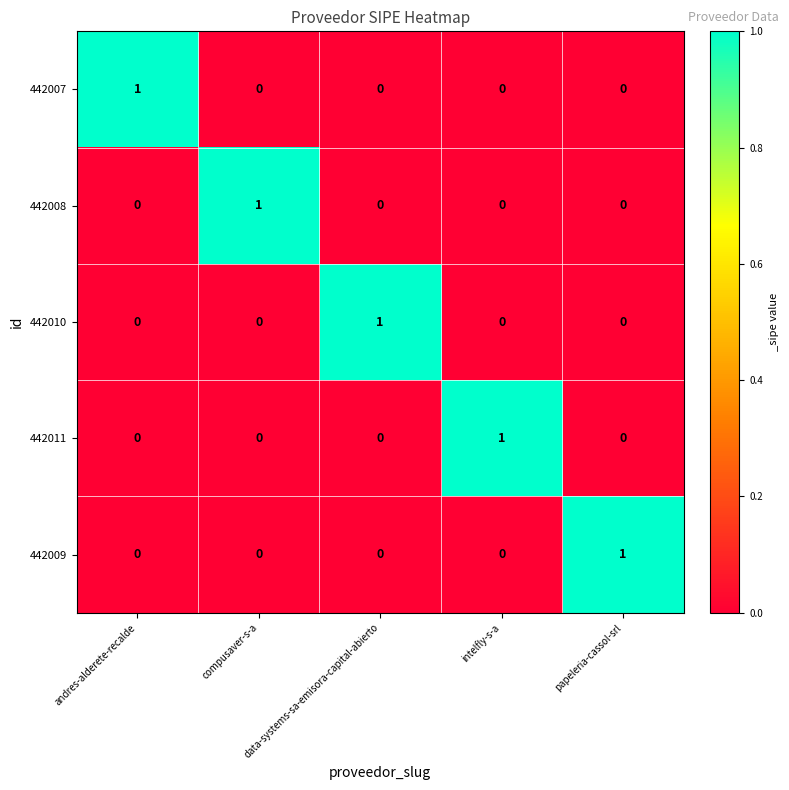

The 442011 series shows 0 at compusaver-s-a. True or false?

True